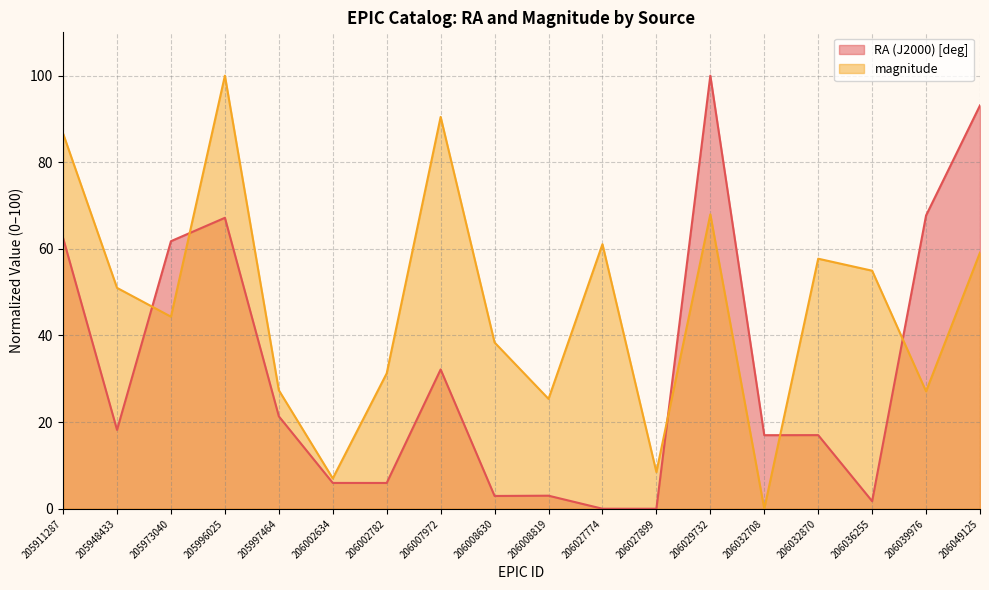

Count the number of categories in the chart.

18